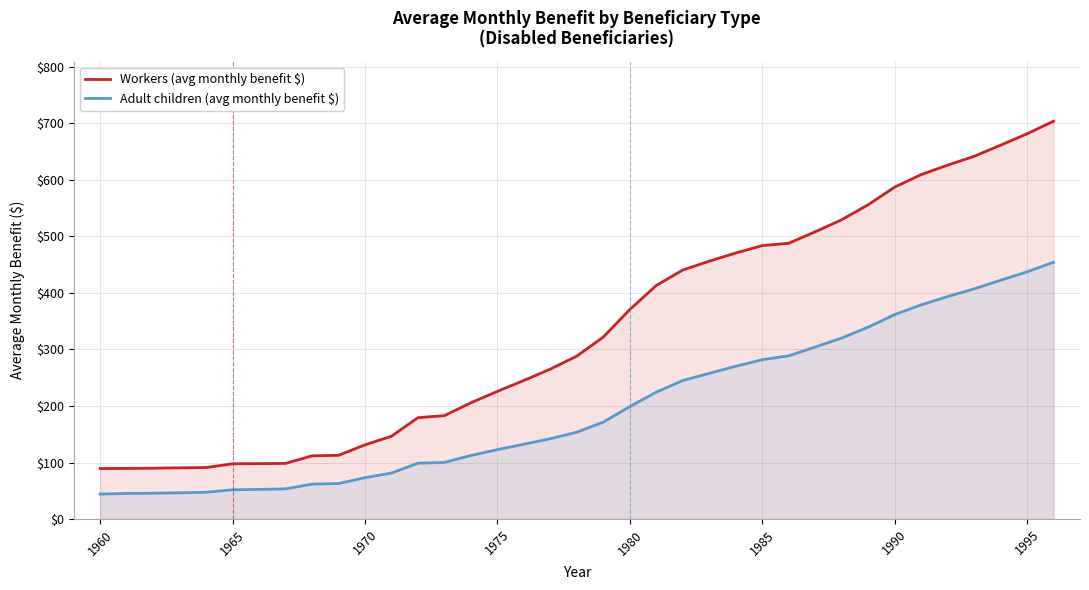

Which series has the largest total across all categories?

Workers (avg monthly benefit $)